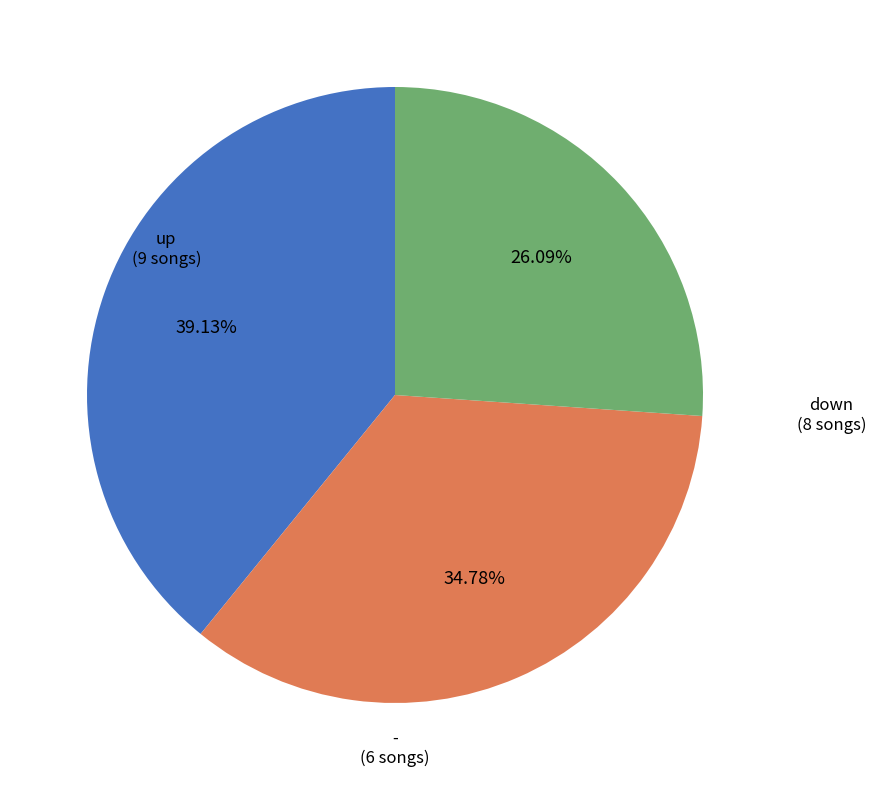

True or false: down accounts for 35% of the total.

True